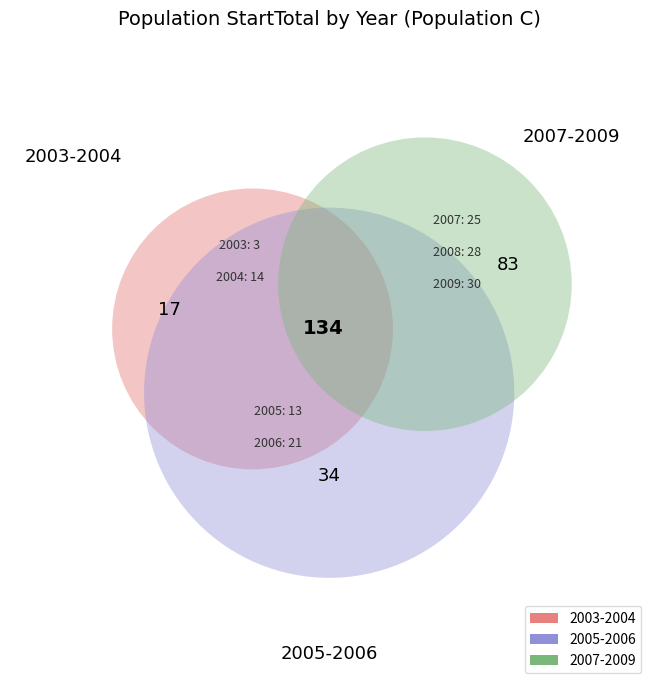

What is the change in value from 2008 to 2009?

+2